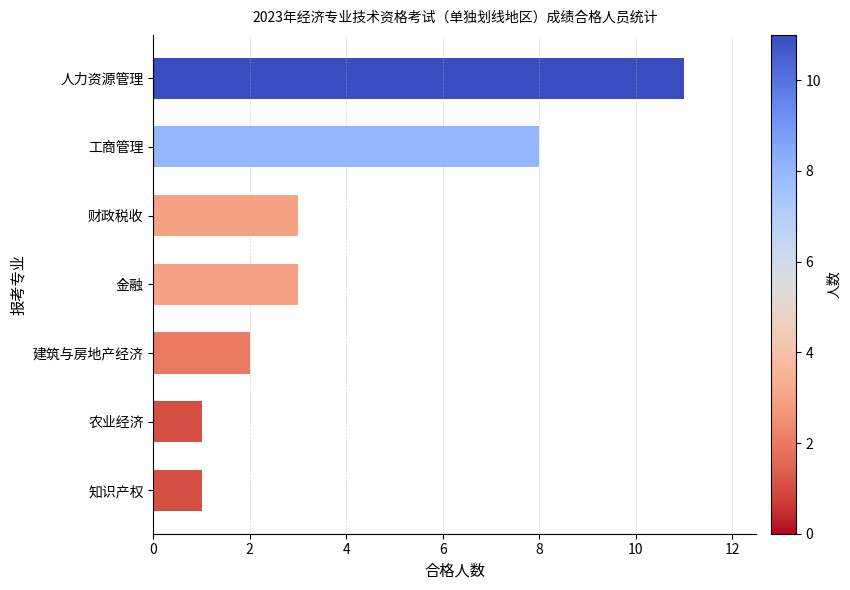

What is the greatest value displayed?

11